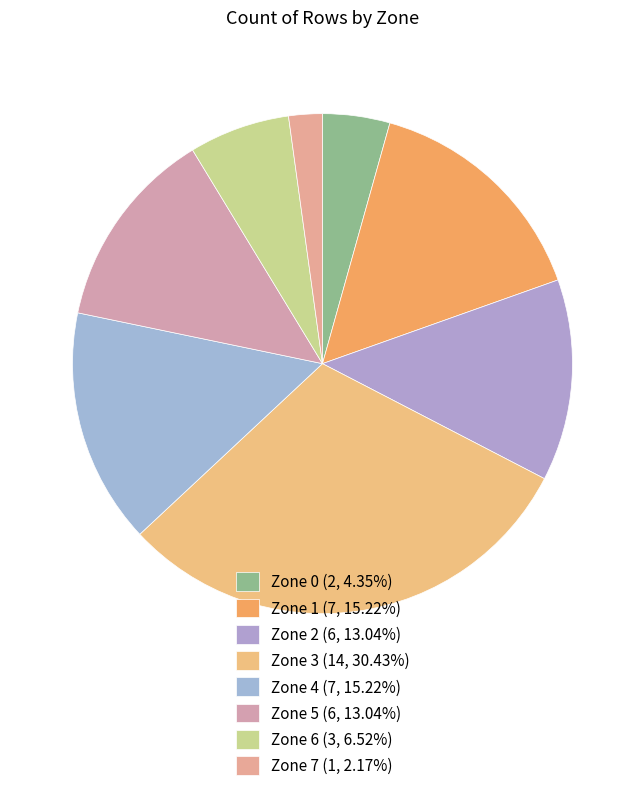

Approximately how many times larger is the value at Zone 7 compared to Zone 3?

0.1